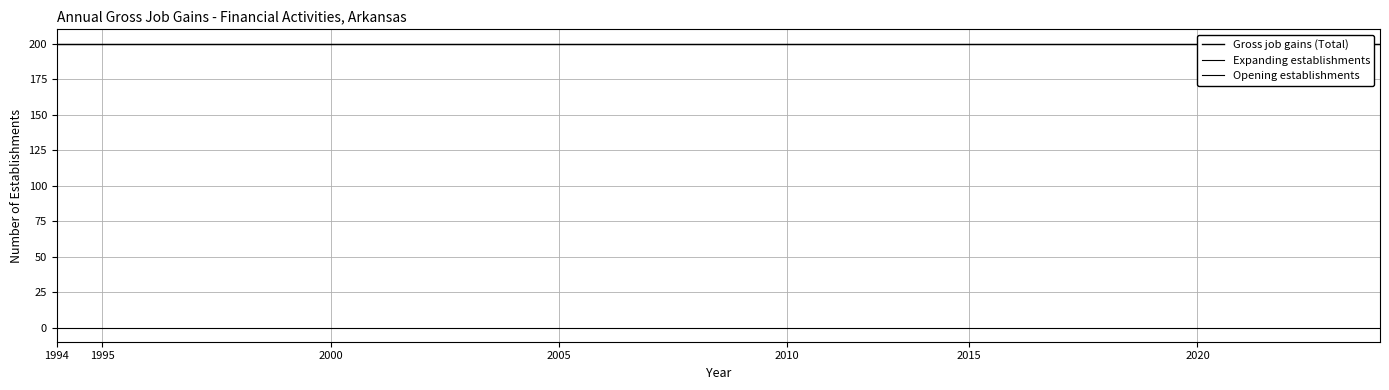

Is it true that Expanding establishments equals 0 at 27?

True